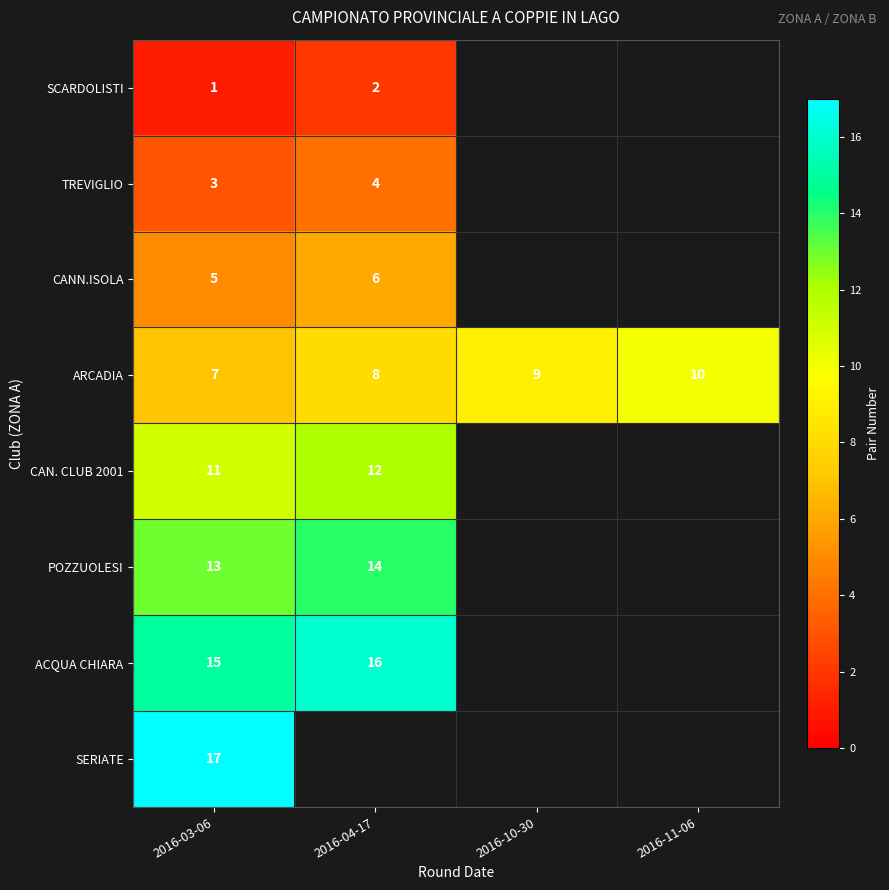

Which category has the lowest value in the ARCADIA series?

2016-03-06